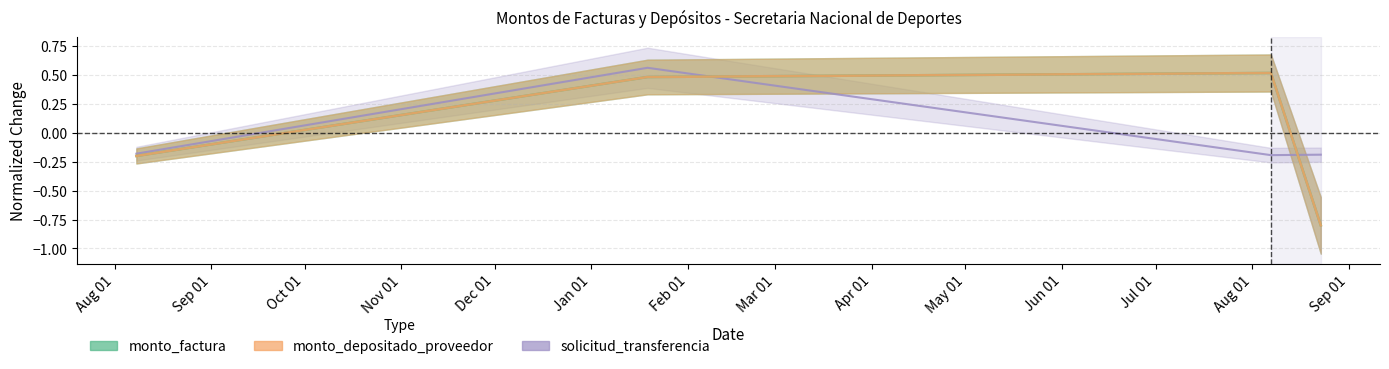

Between 2018-08-23 and 2018-01-19, which is larger?

2018-01-19